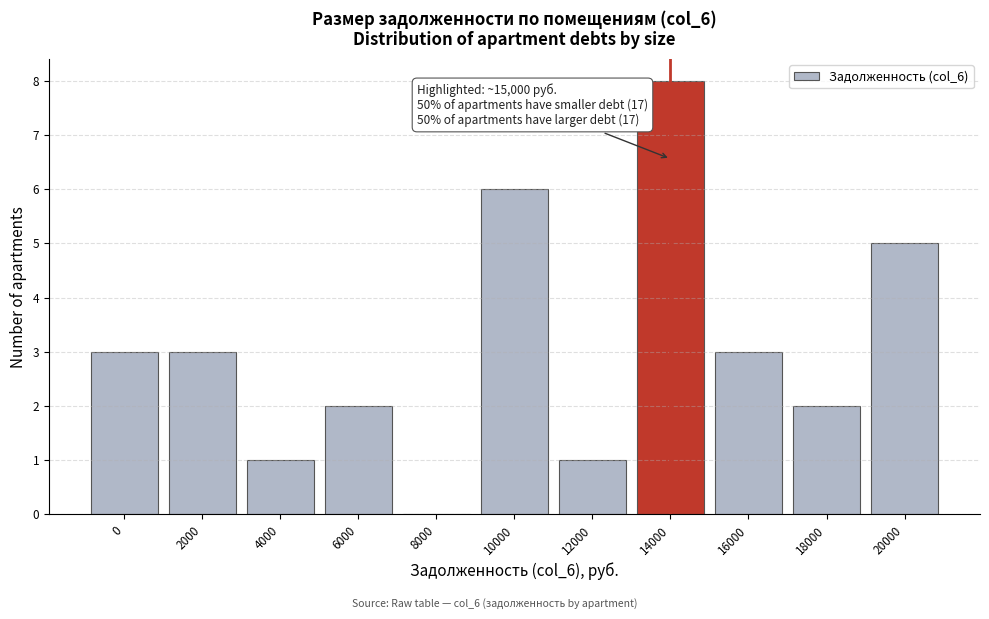

Reading right to left, what are all the values shown in this chart?

20000=5	18000=2	16000=3	14000=8	12000=1	10000=6	8000=0	6000=2	4000=1	2000=3	0=3